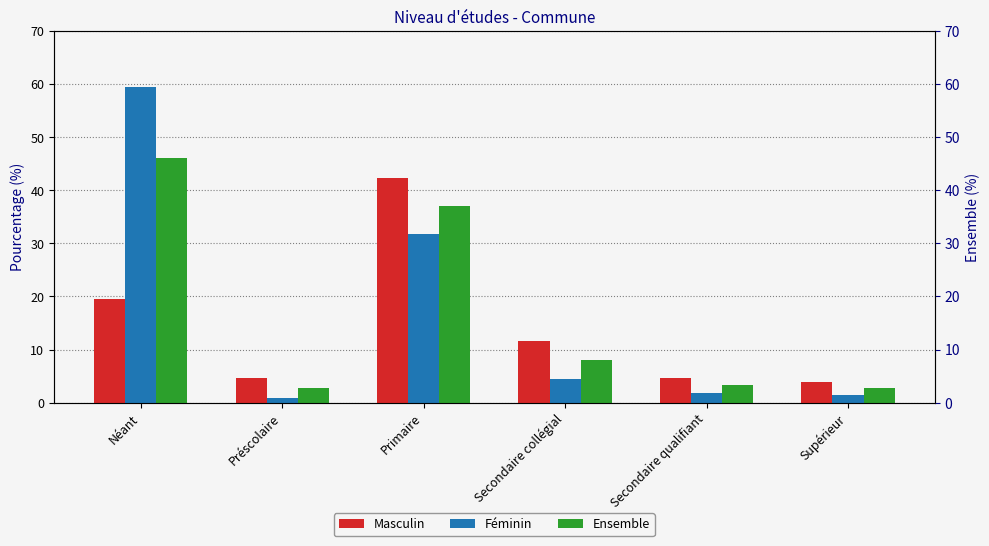

Which series has the largest total across all categories?

Ensemble